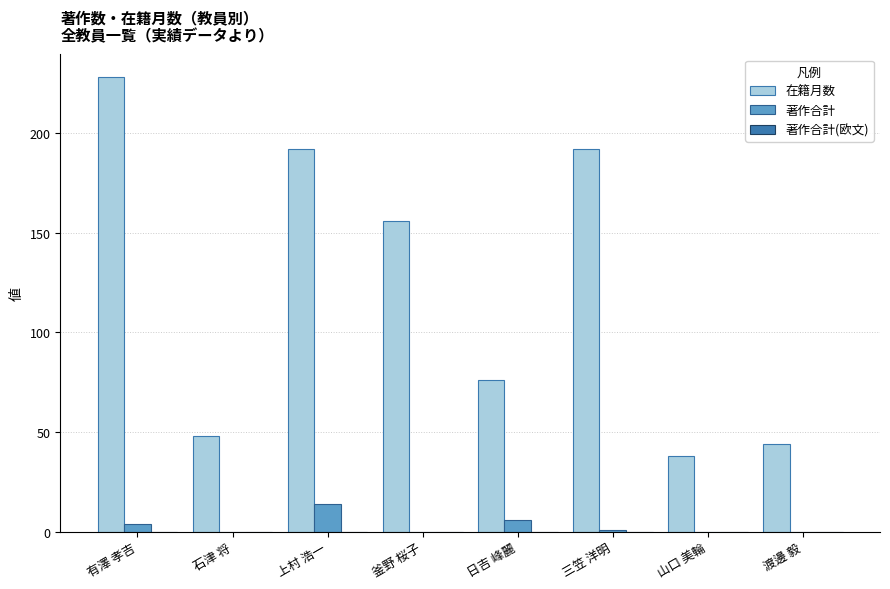

Where is 著作合計 nearest to the value 7?

日吉 峰麗